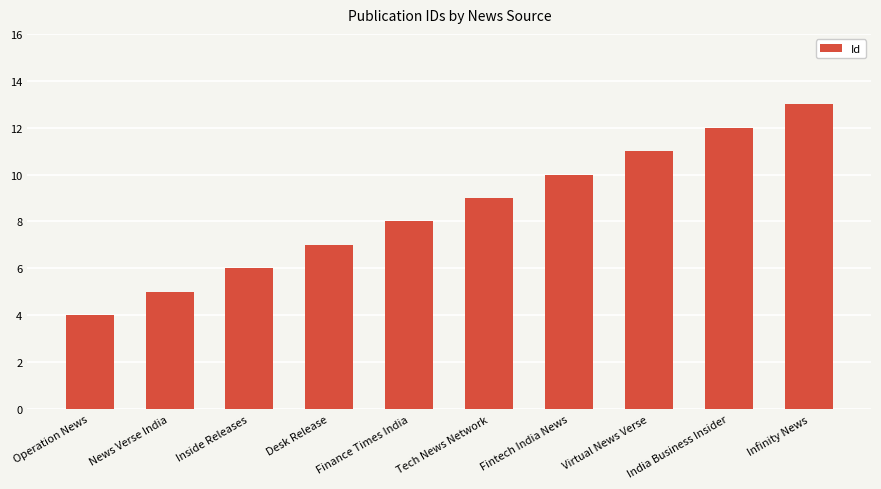

What is the greatest value displayed?

13